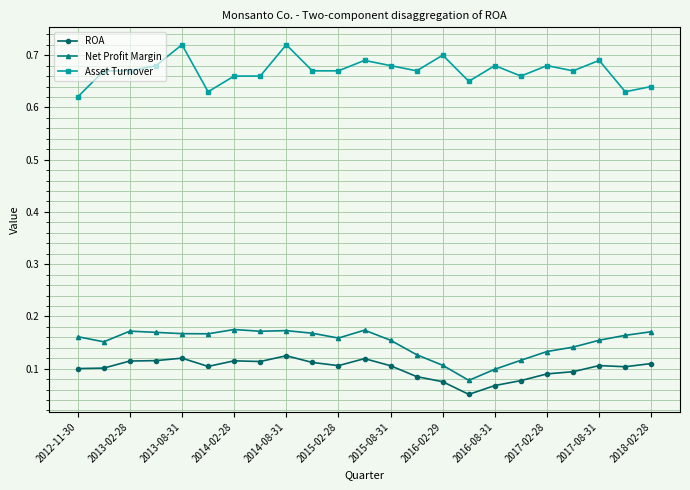

How many Asset Turnover values are between 0 and 1?

23